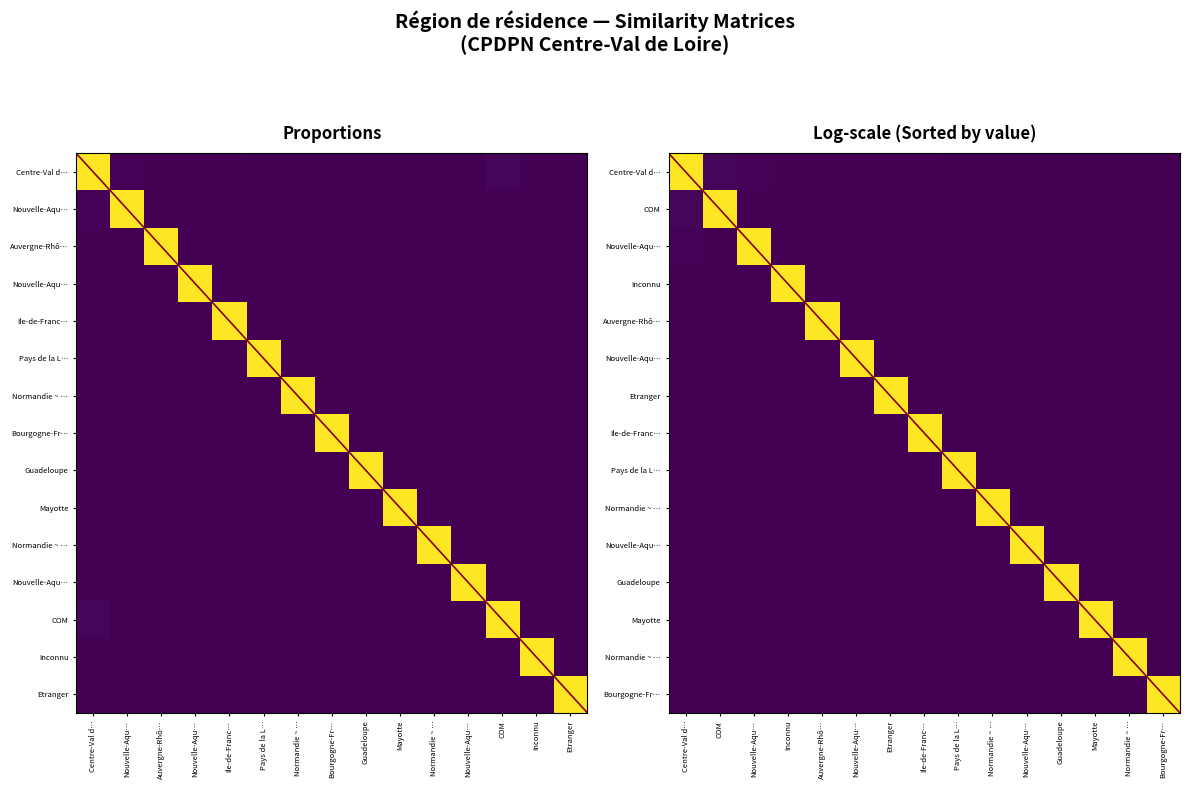

What is the maximum value shown in the chart?

1.0